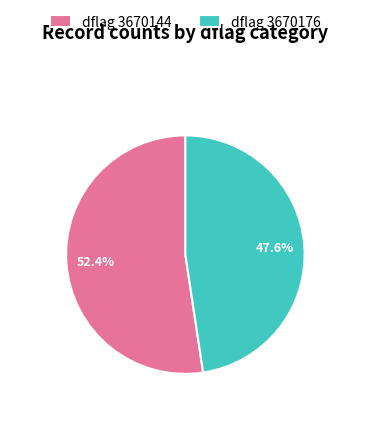

What is the total percentage of dflag 3670176 and dflag 3670144?

100.0%